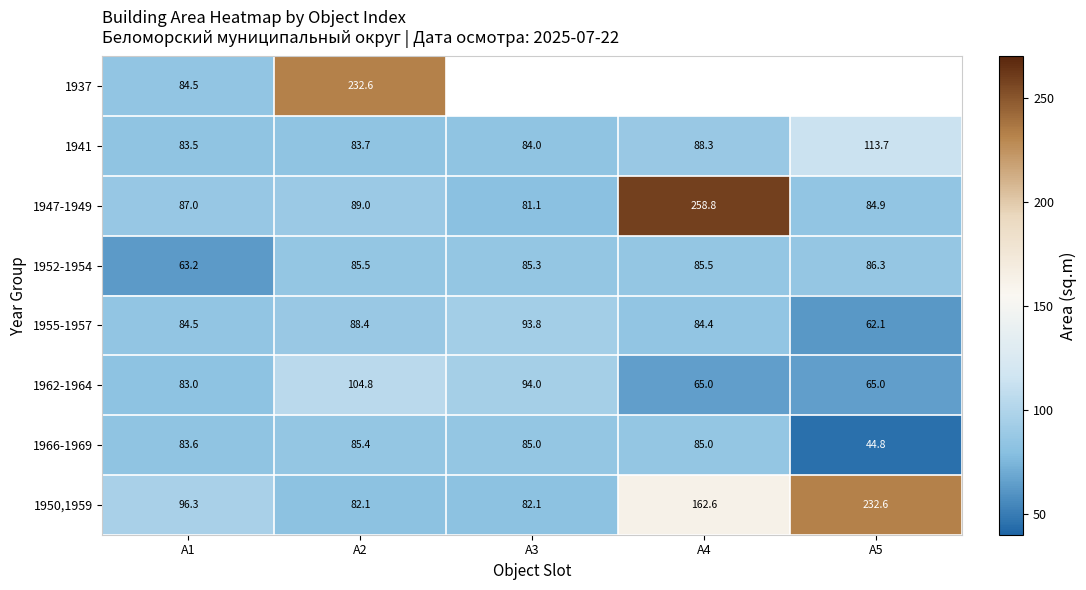

What is the total value across all series at A2?

851.5